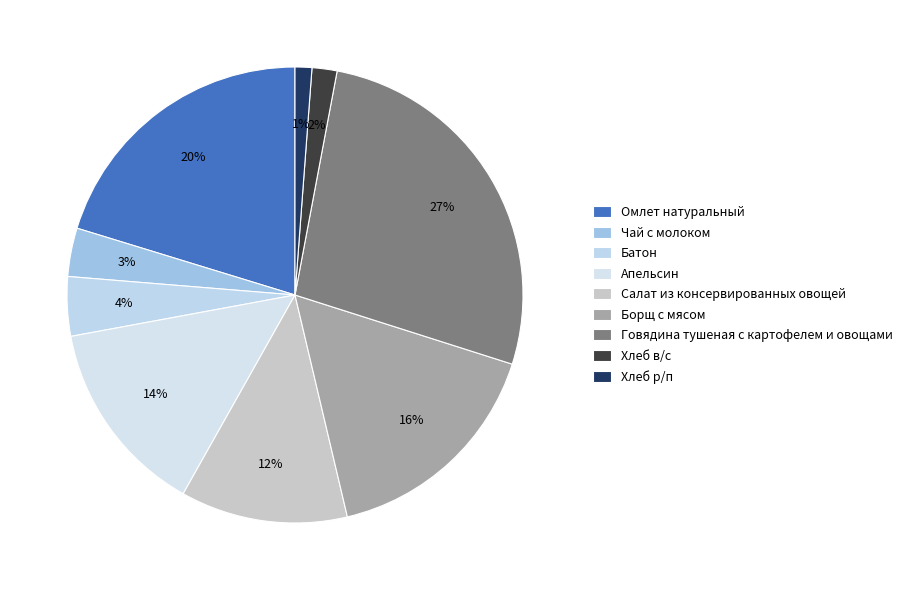

Which category has the biggest portion of the pie?

Говядина тушеная с картофелем и овощами